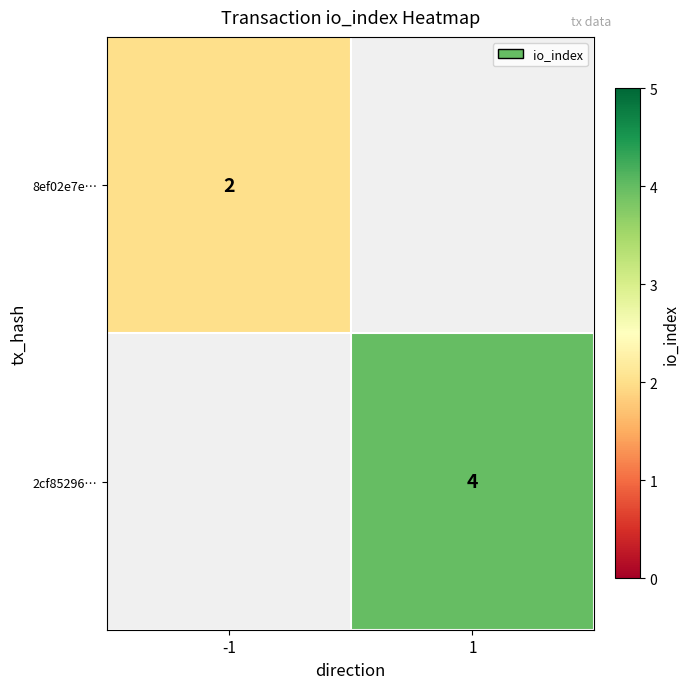

The 2cf85296… series shows 4 at 1. True or false?

True